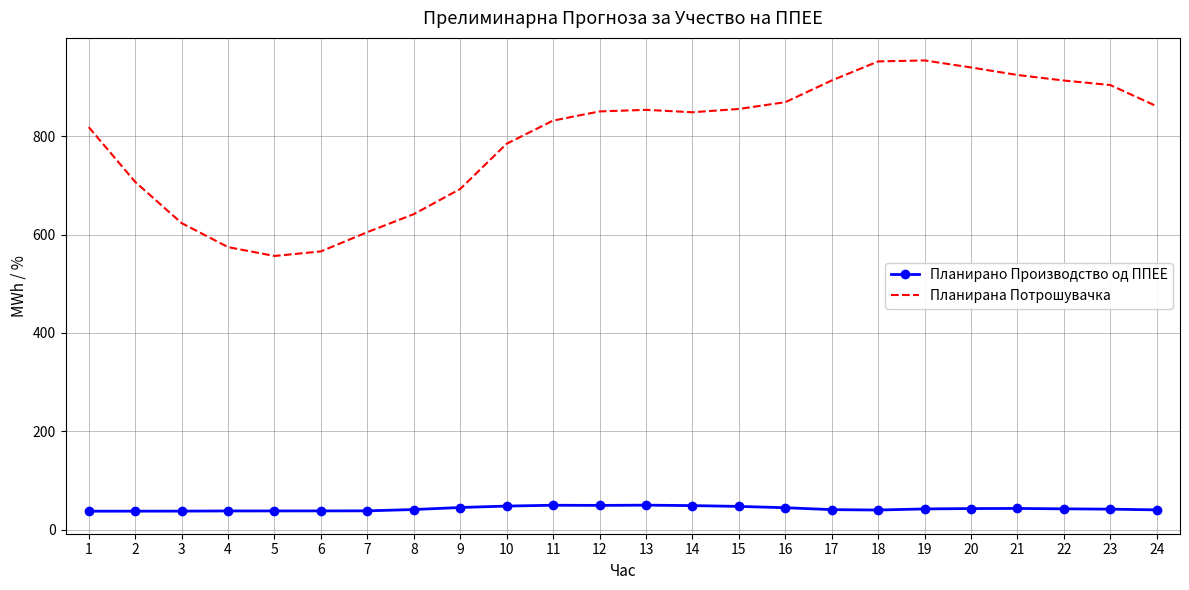

What is the greatest value displayed?

954.1